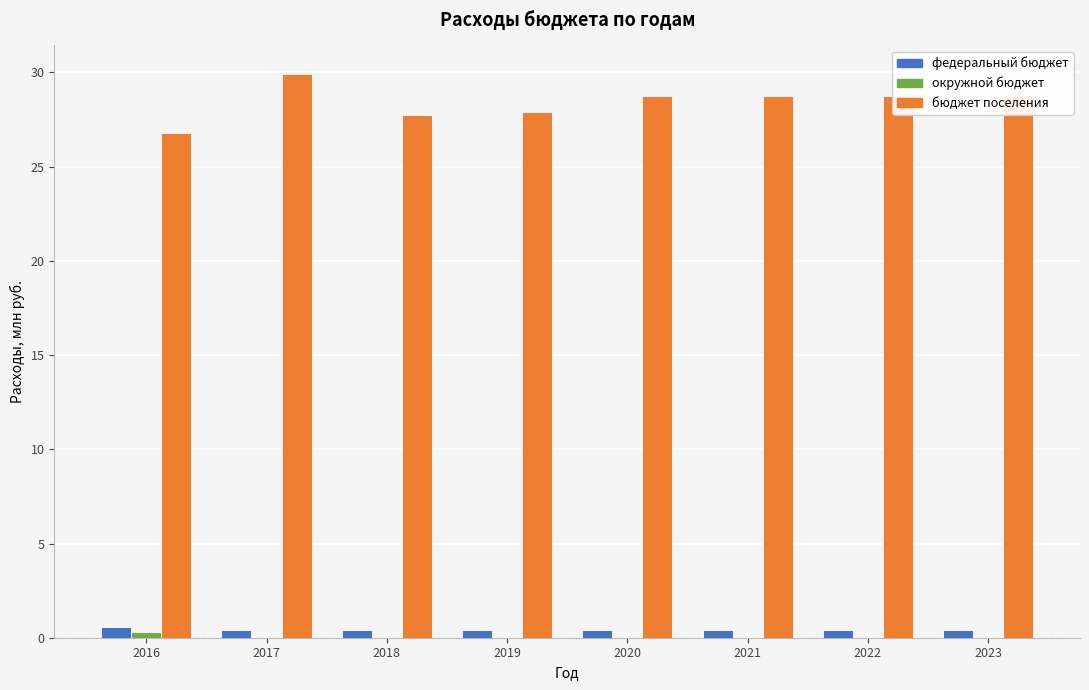

Where does the бюджет поселения series first go above 28?

2017